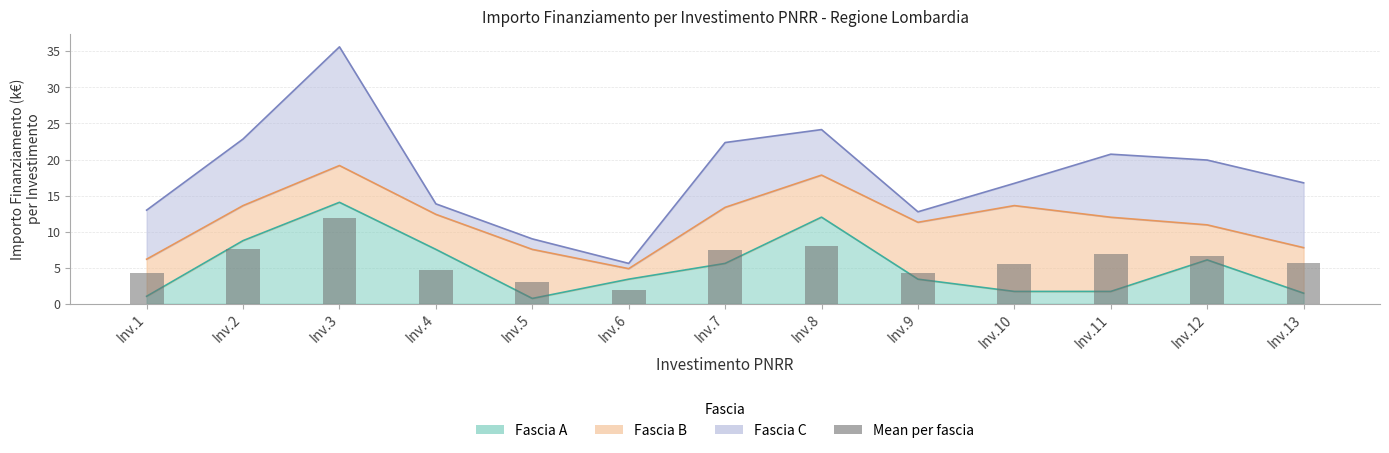

What is the difference between the second highest and minimum values?

6.2